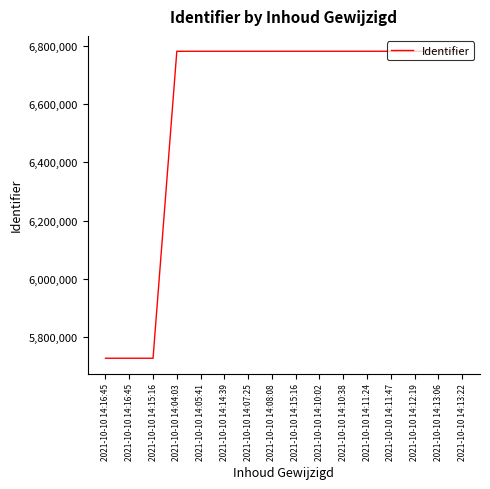

List the labels in order of value, largest first.

2021-10-10 14:13:22, 2021-10-10 14:13:06, 2021-10-10 14:12:19, 2021-10-10 14:11:47, 2021-10-10 14:11:24, 2021-10-10 14:10:38, 2021-10-10 14:10:02, 2021-10-10 14:15:16, 2021-10-10 14:08:08, 2021-10-10 14:07:25, 2021-10-10 14:14:39, 2021-10-10 14:05:41, 2021-10-10 14:04:03, 2021-10-10 14:15:16, 2021-10-10 14:16:45, 2021-10-10 14:16:45